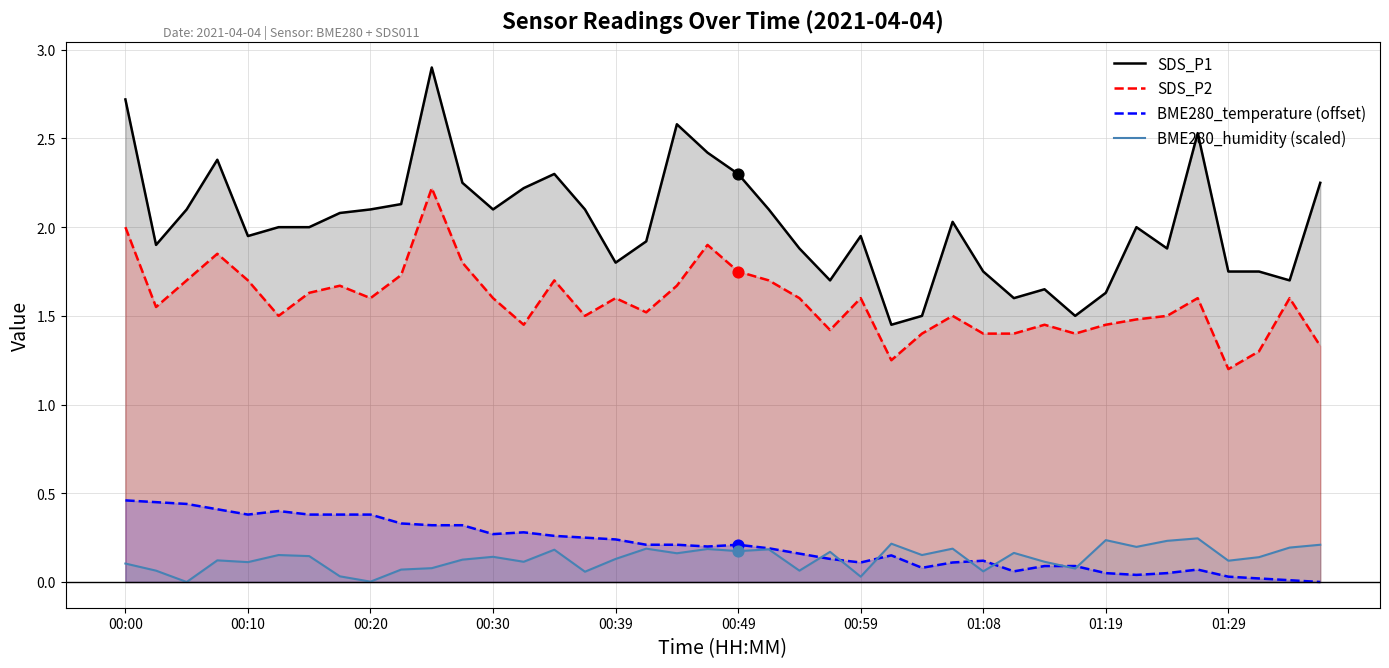

Which series contains the highest Y value?

SDS_P1